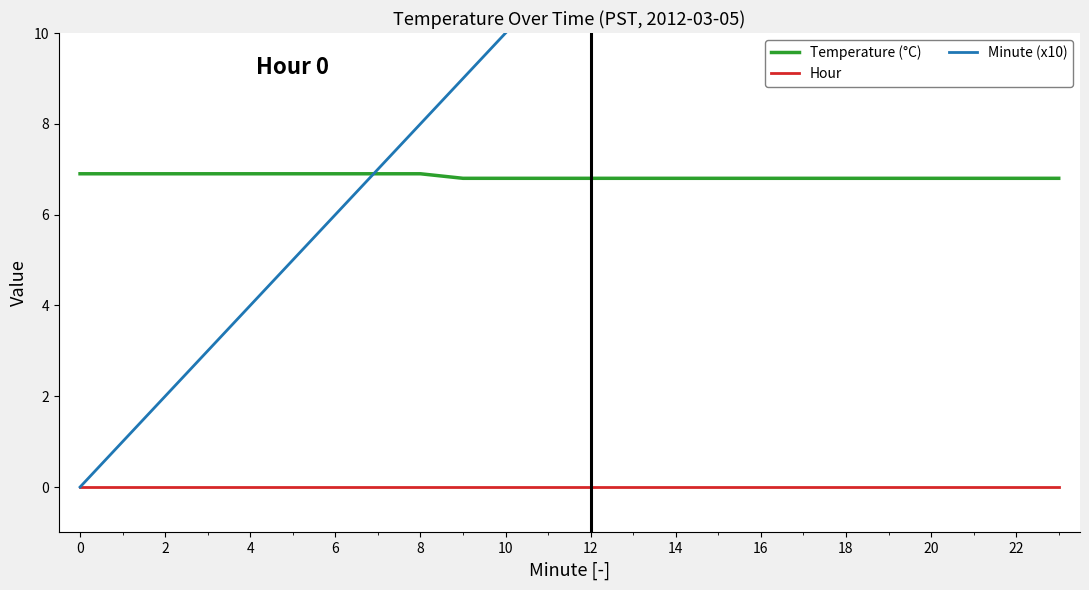

Which series has the largest range (max minus min)?

Minute (x10)